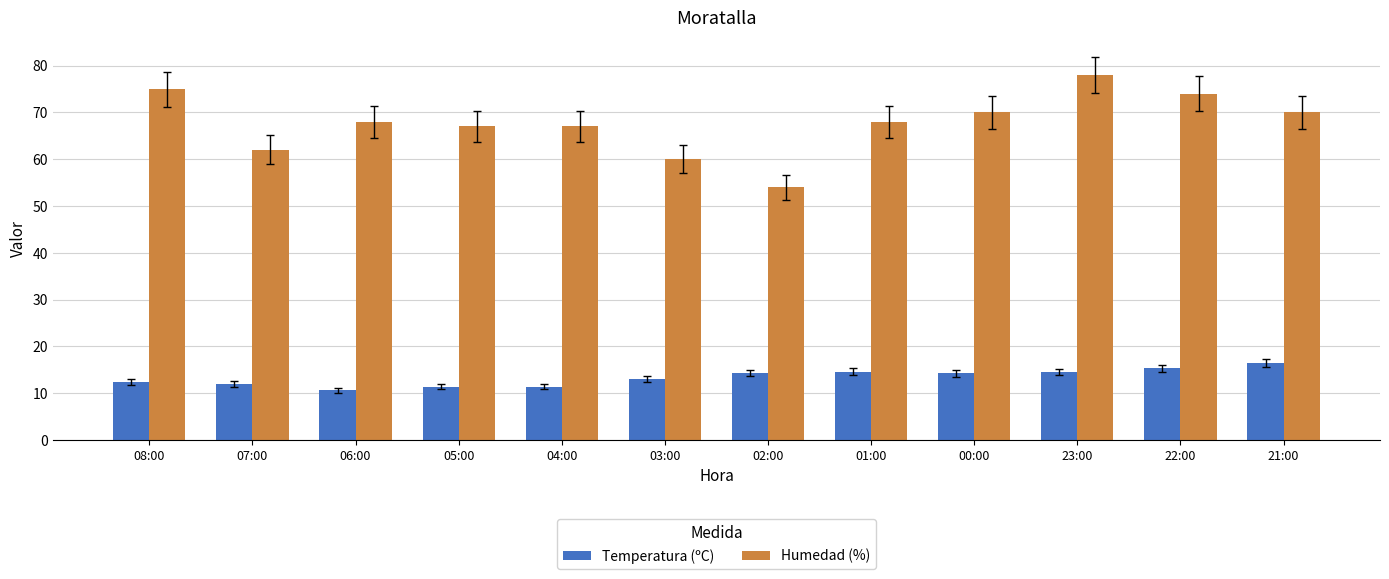

Are the bars horizontal?

No